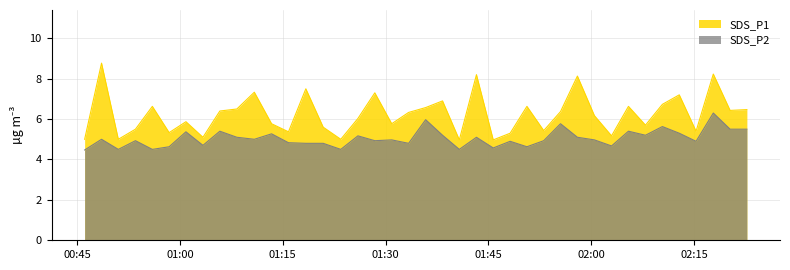

List the series in order of their overall mean, highest first.

SDS_P1, SDS_P2